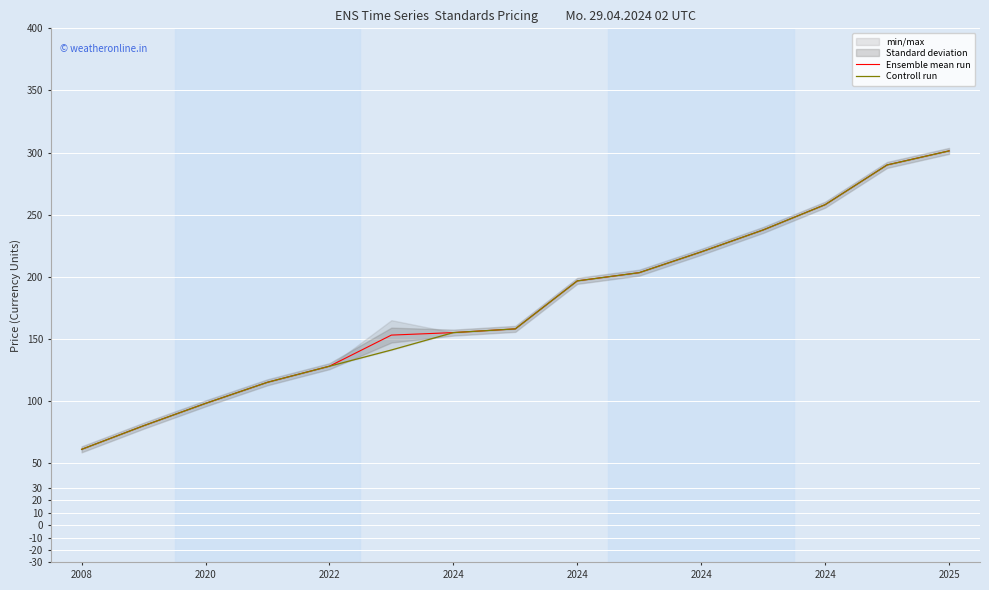

At which category does the chart reach its minimum across all series?

2008